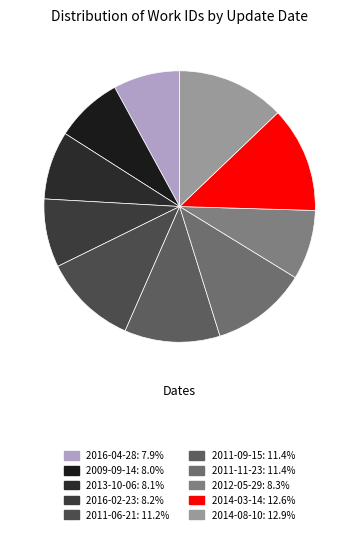

What percentage is NOT represented by 2014-08-10?

87.1%